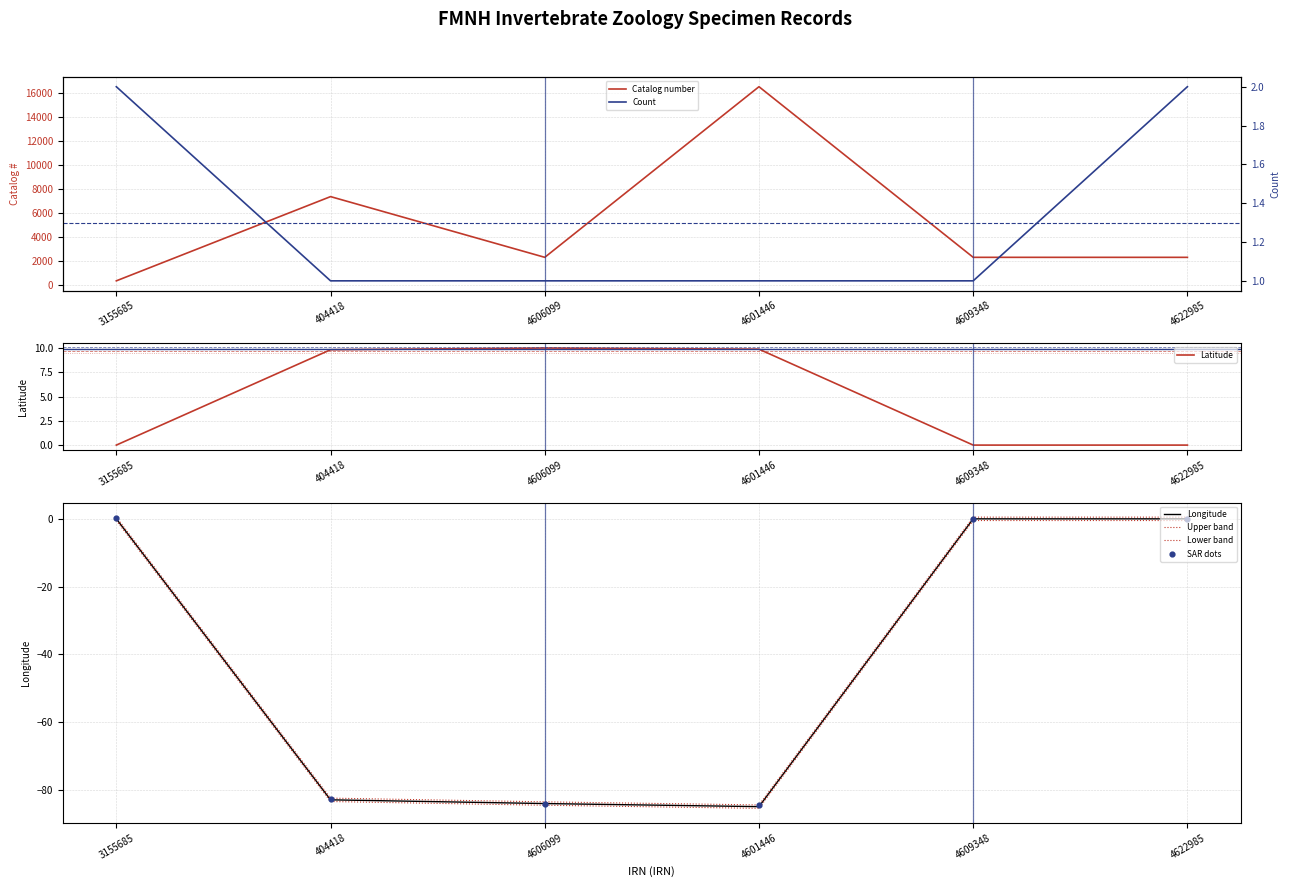

At which category is the sum across all series the highest?

4601446